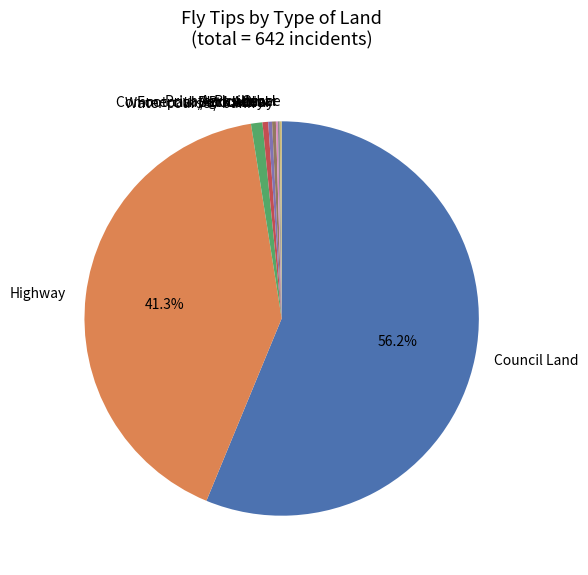

Which category has the biggest portion of the pie?

Council Land